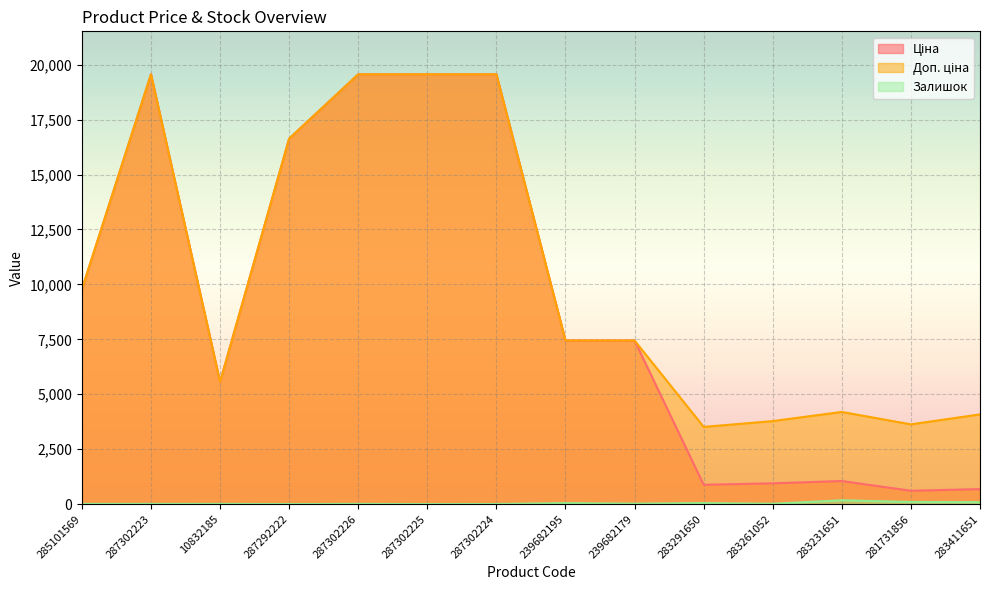

Rank the series at 10832185 from highest to lowest value.

Ціна, Доп. ціна, Залишок